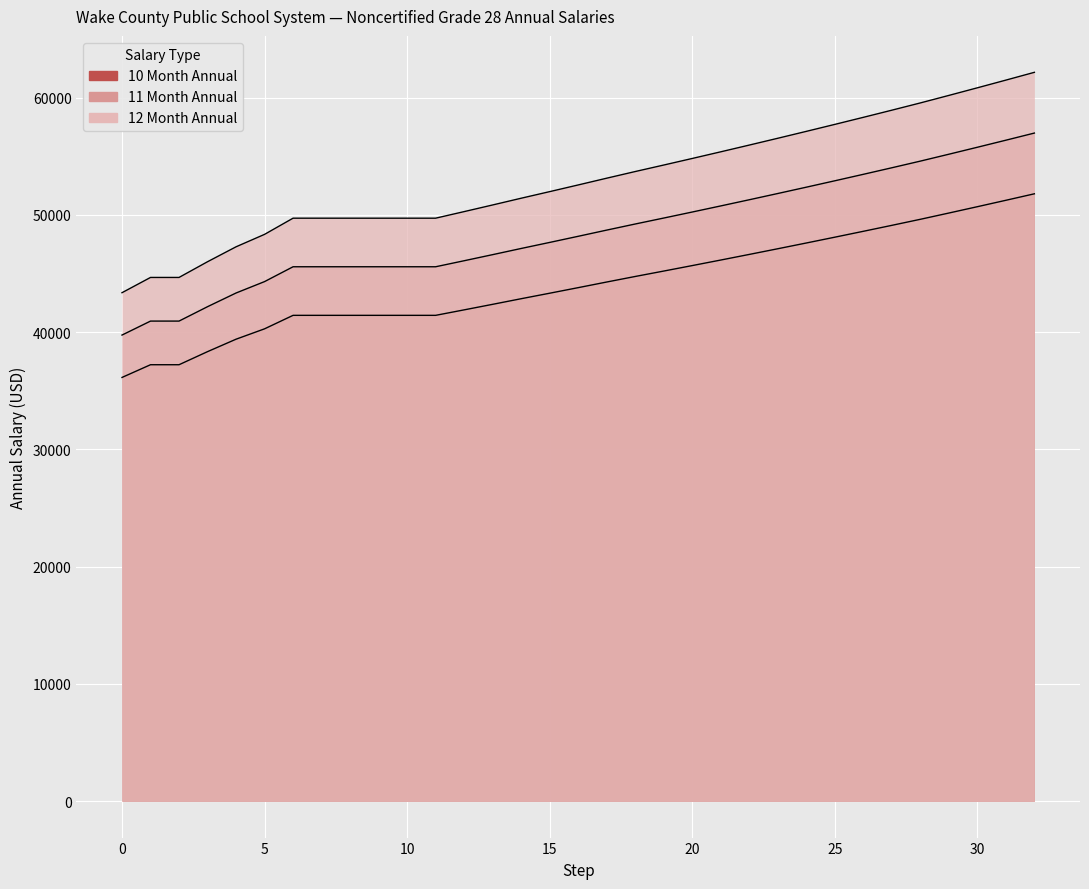

True or false: 11 Month Annual and 10 Month Annual intersect in this chart.

False